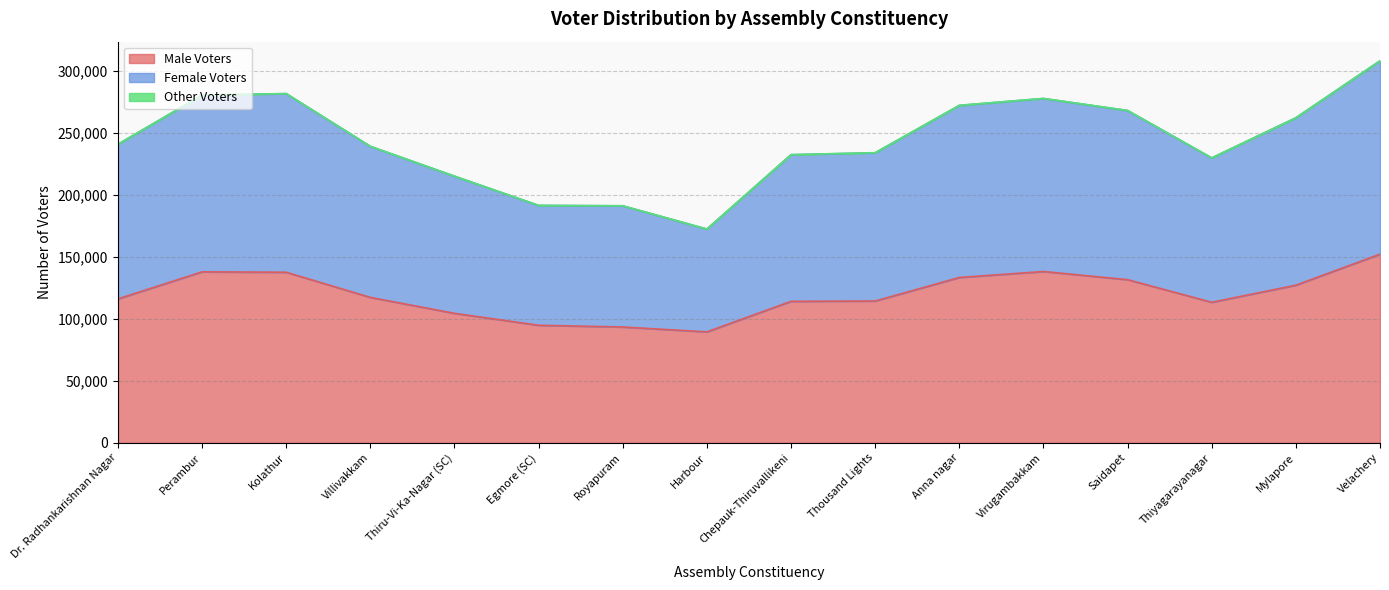

Where does the Female Voters series first go above 241109?

Perambur